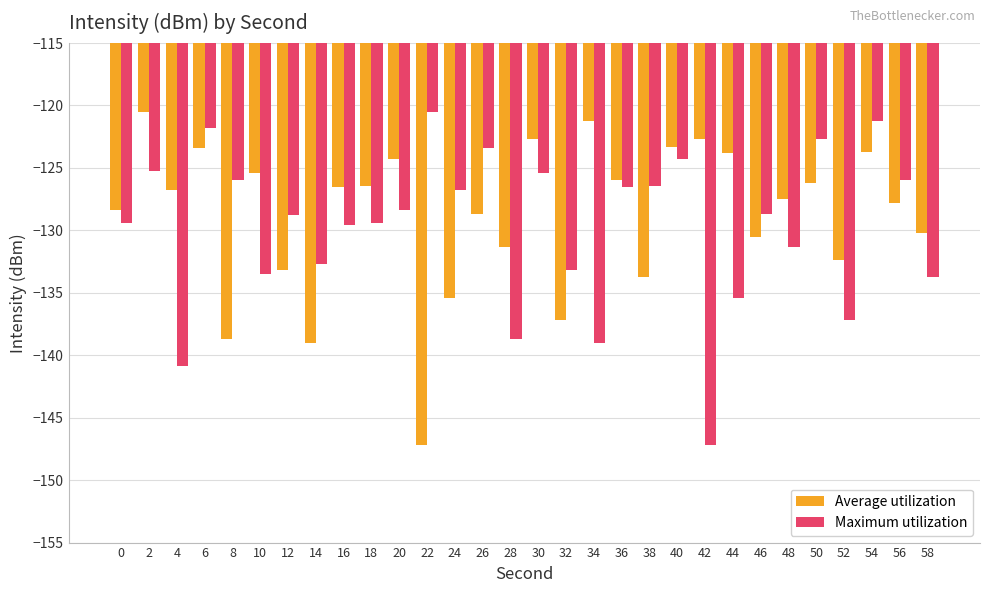

What is the value of the Average utilization bar at the 27th from the left?

-132.4